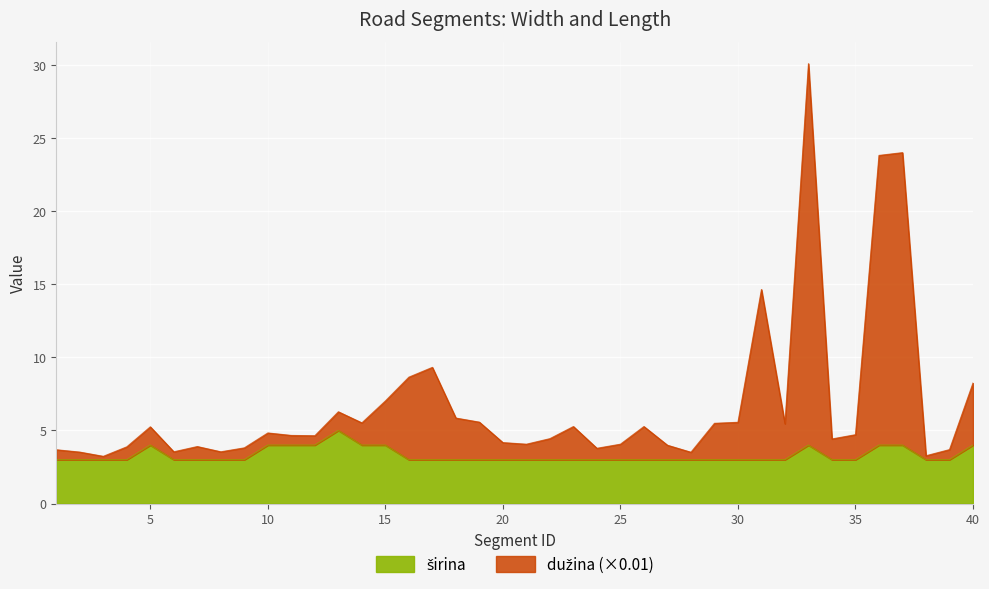

How many lines are shown in the chart?

2